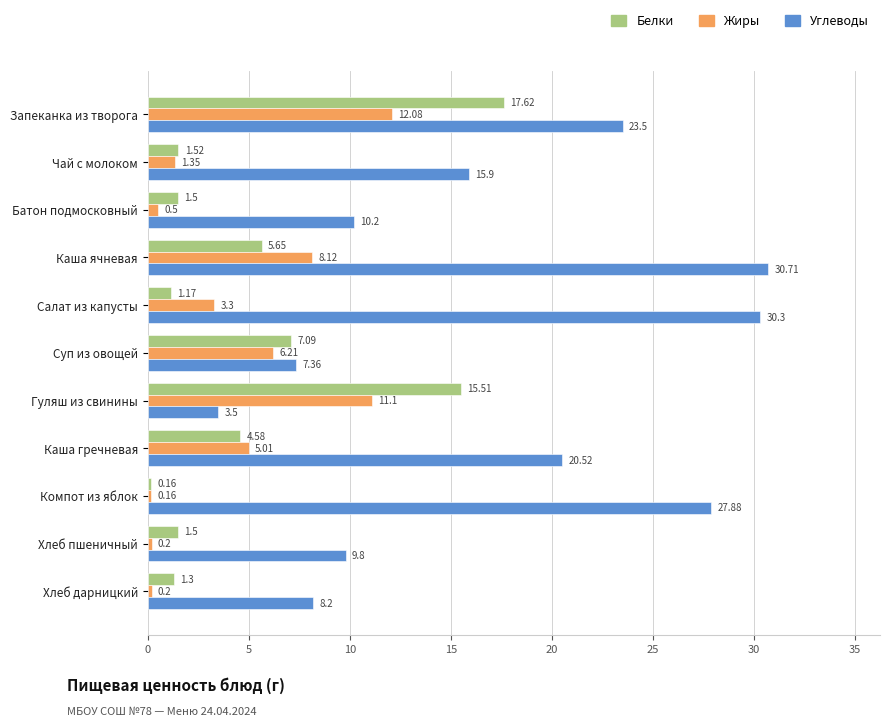

List the series in order of their peak value, highest first.

Углеводы, Белки, Жиры